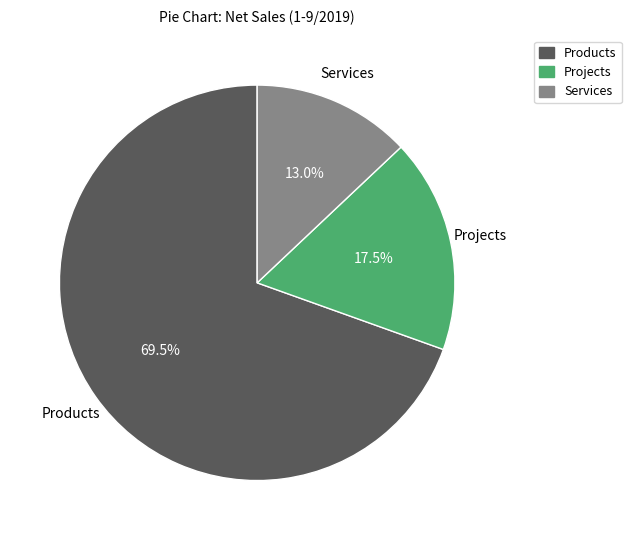

How many segments does this pie chart have?

3